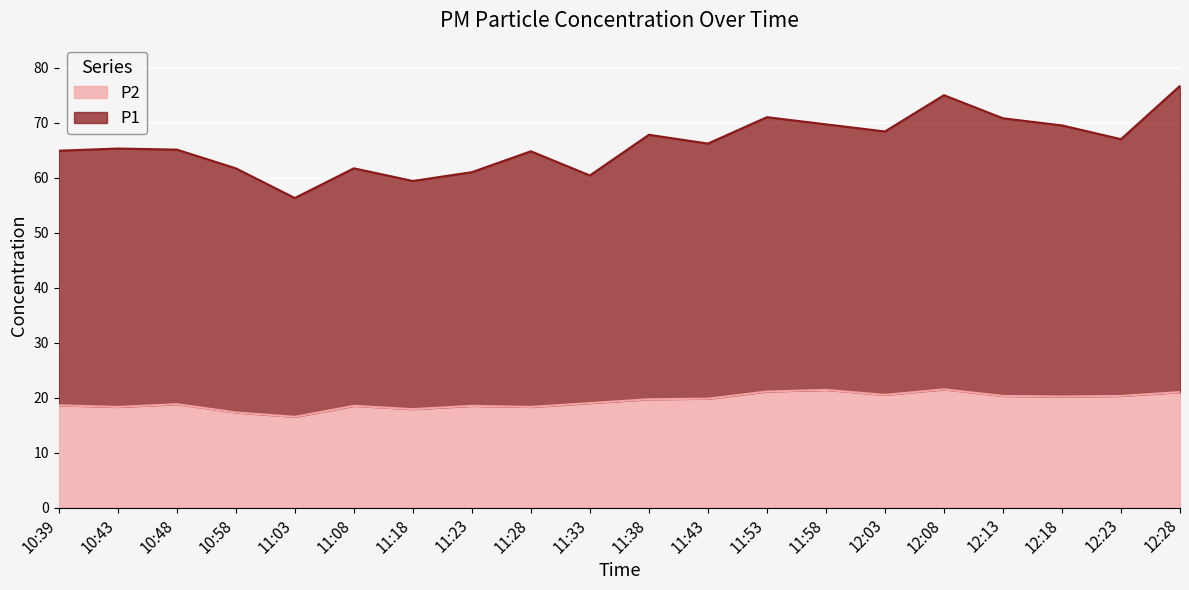

Rank the series by their maximum value, from lowest to highest.

P2, P1